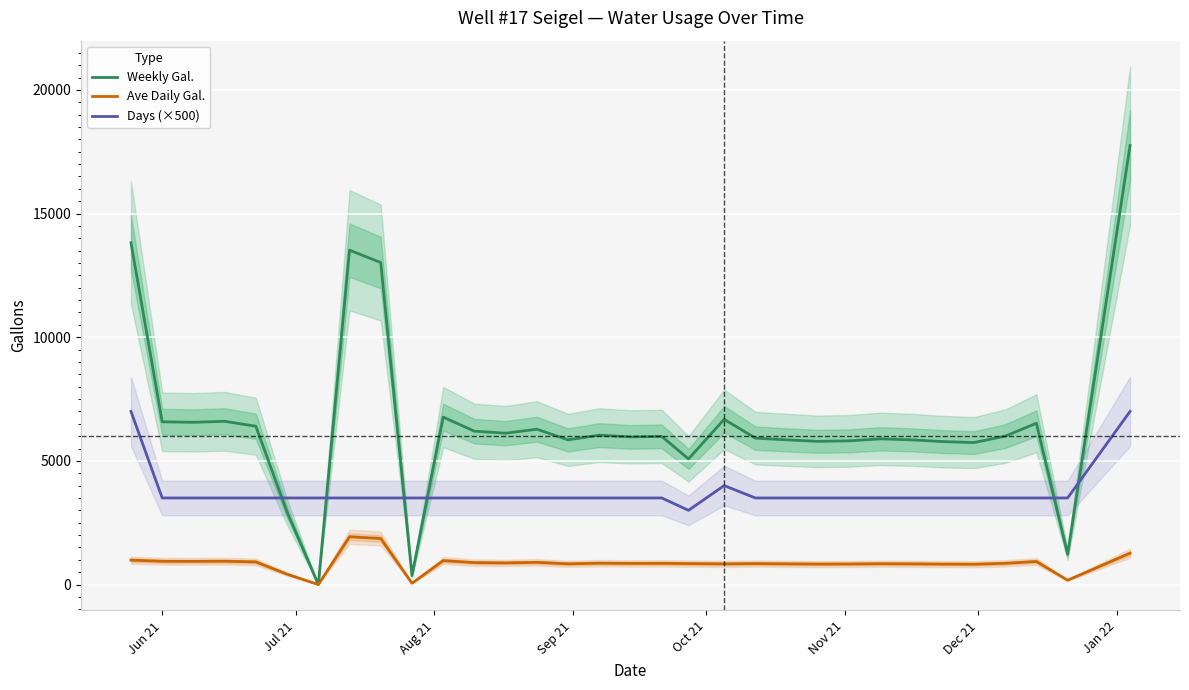

In Days (×500), how many points are lower than both neighbors (excluding endpoints)?

1